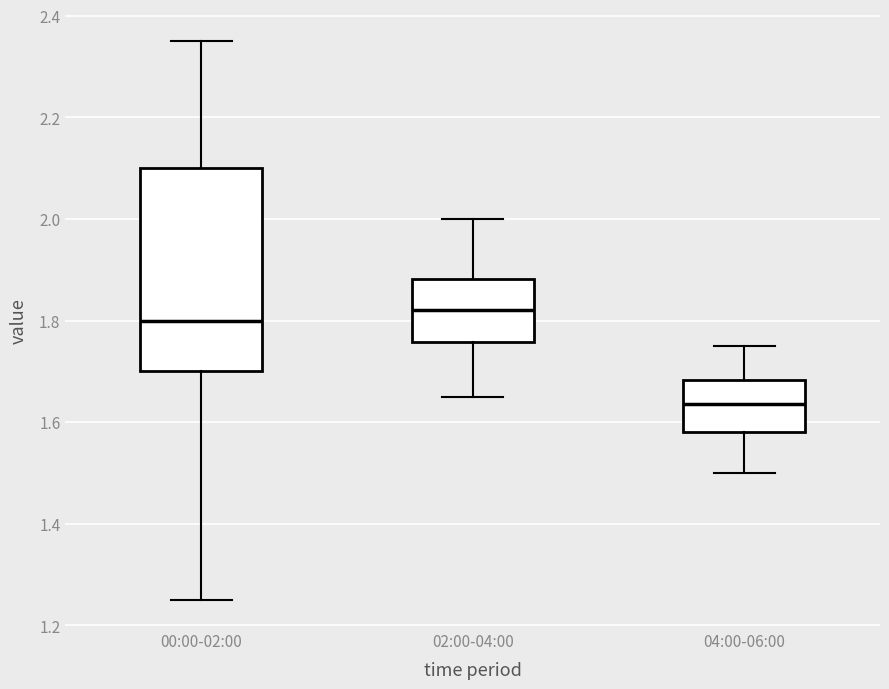

Comparing the boxes themselves (not the whiskers), which one is the tallest?

00:00-02:00